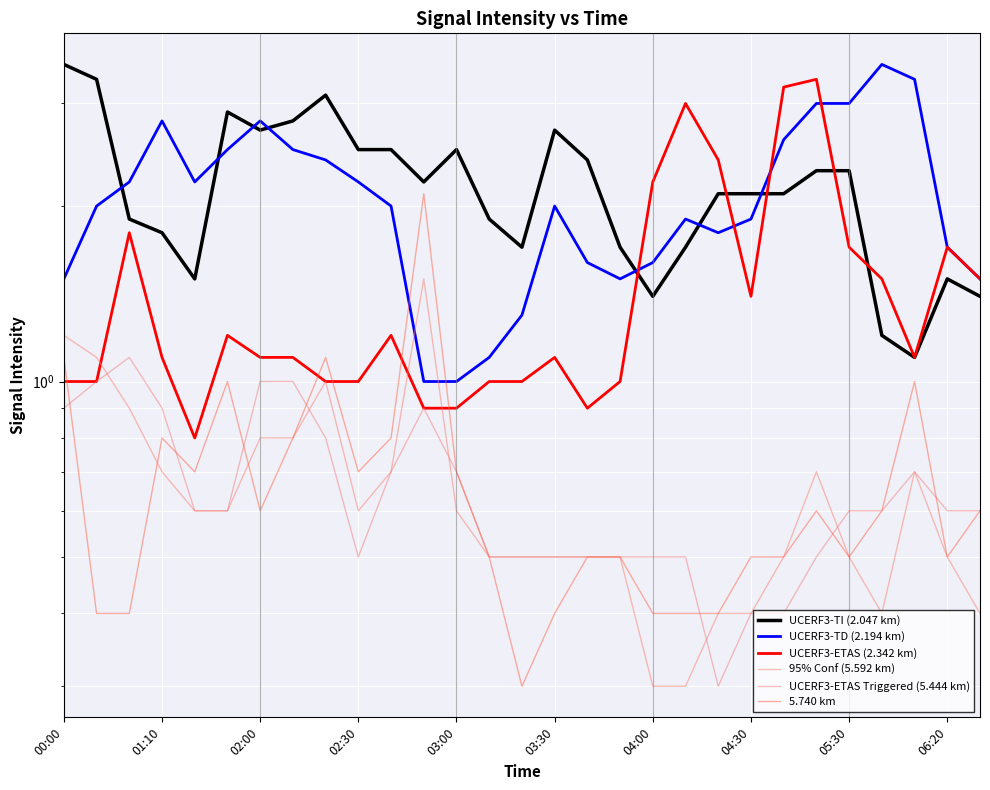

What is the difference between the UCERF3-TD (2.194 km) values at 27 and 04:30?

0.8